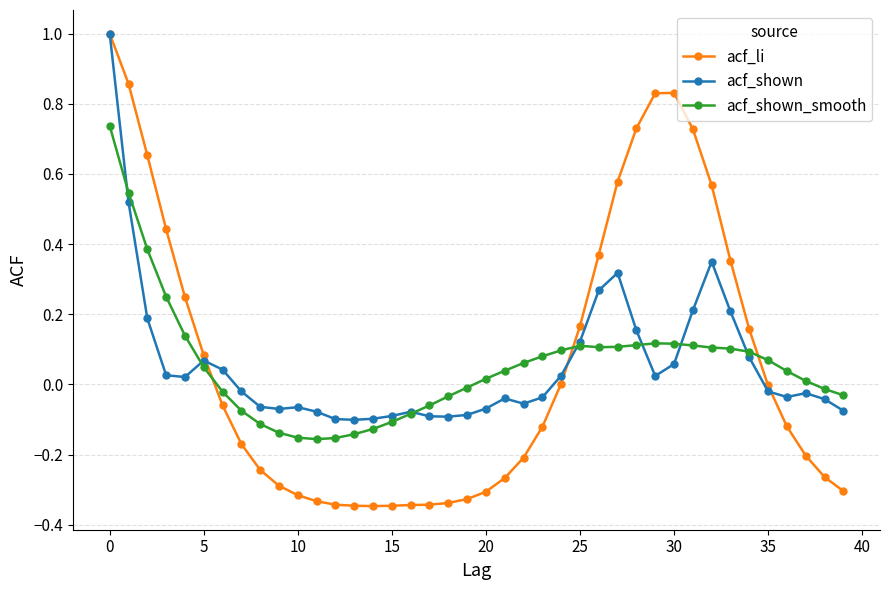

Is this an area chart (filled region under the line)?

No